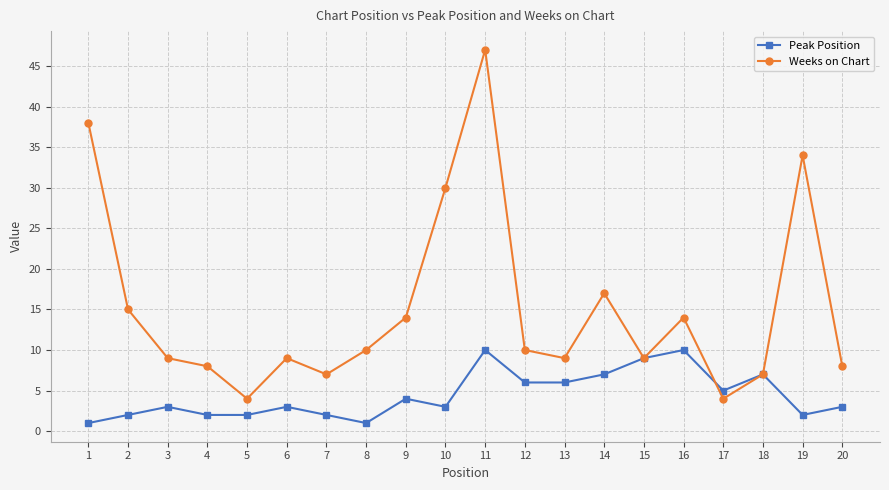

True or false: Weeks on Chart has a value of 4 at 8.

False